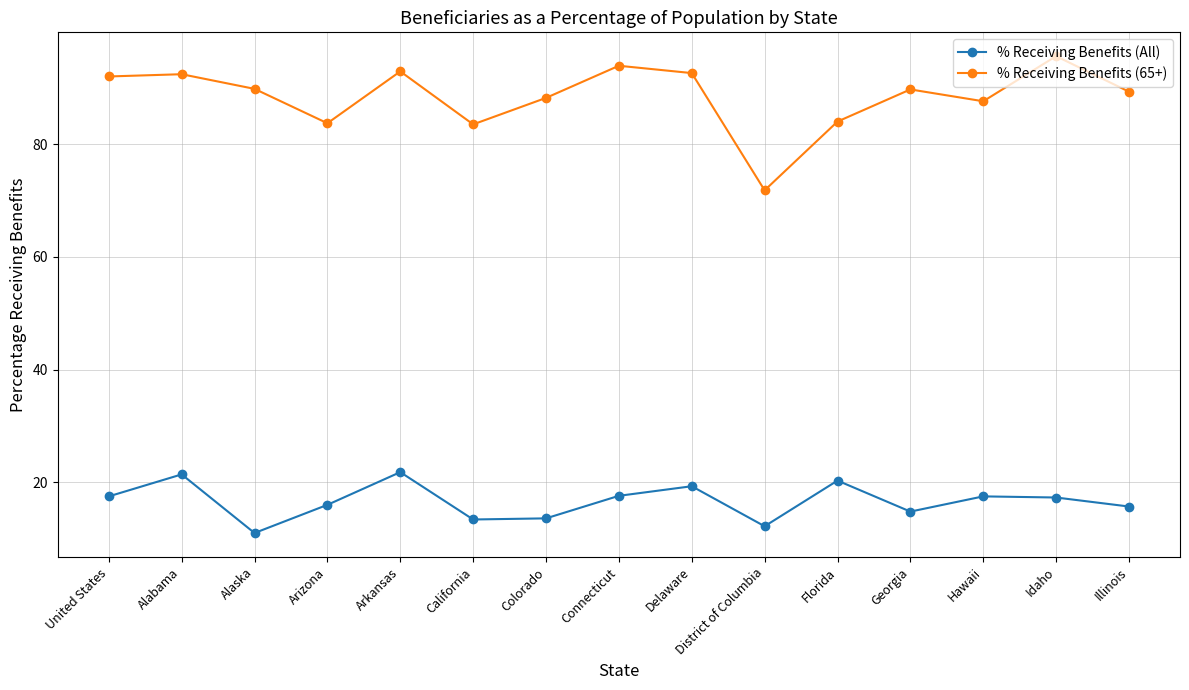

What is the spread (max minus min) of values at Delaware?

73.3